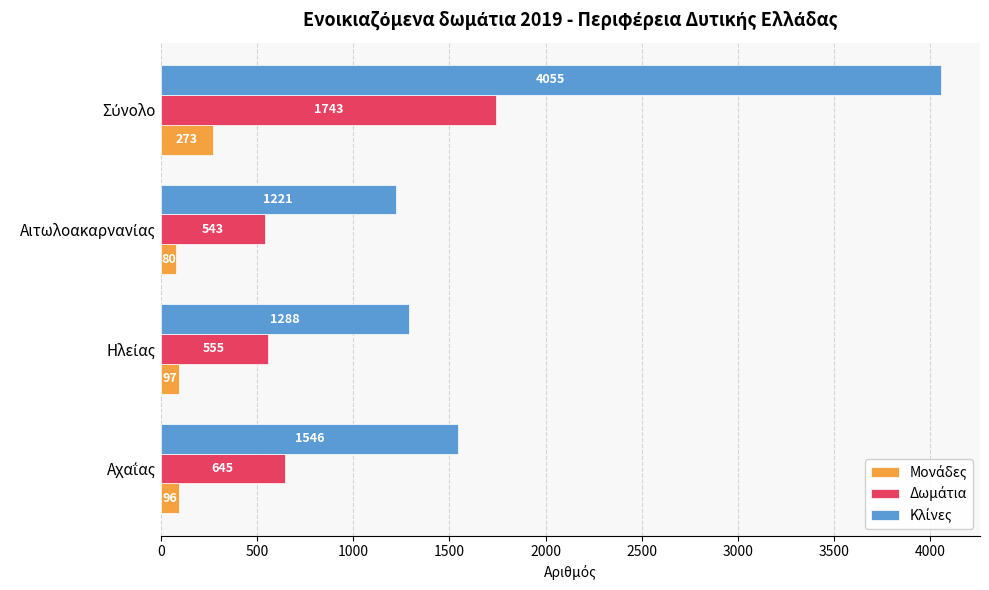

What is the greatest value displayed?

4055